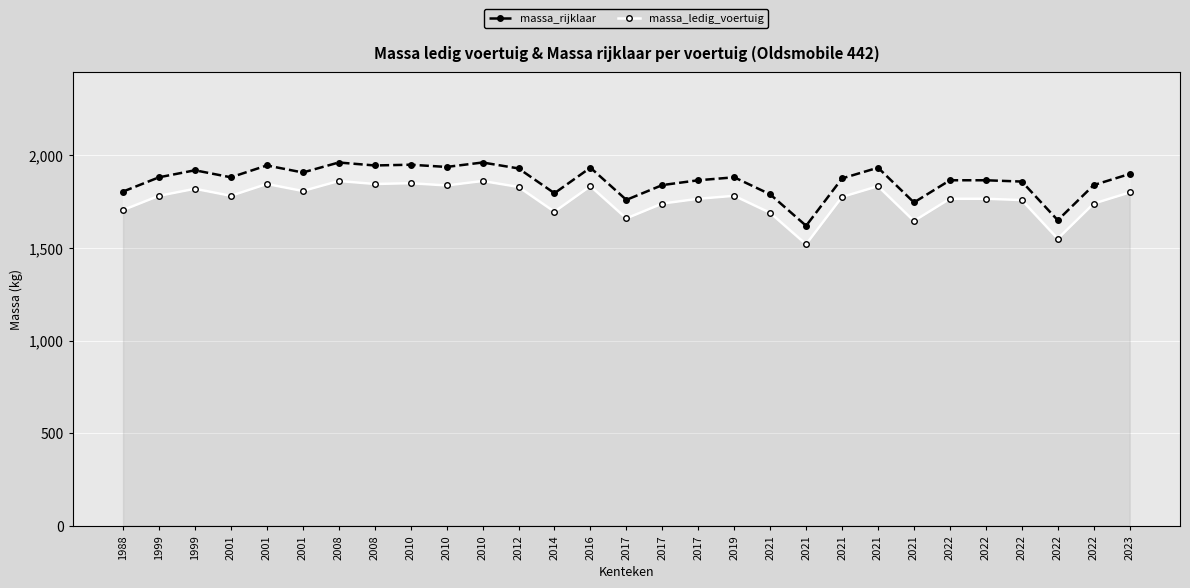

At 2021, list the series in order from smallest to largest.

massa_ledig_voertuig, massa_rijklaar